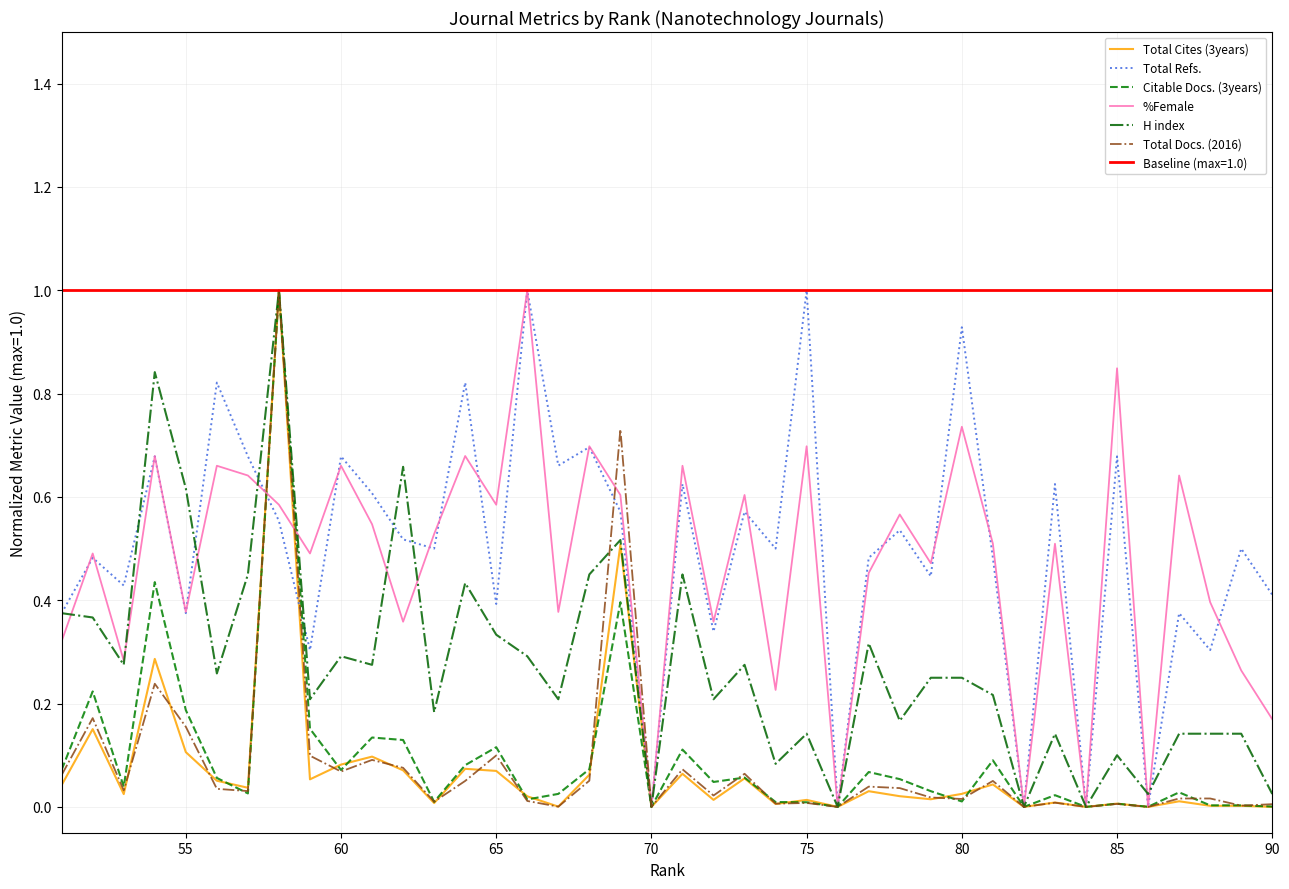

How many data points in Total Cites (3years) are above 0?

34